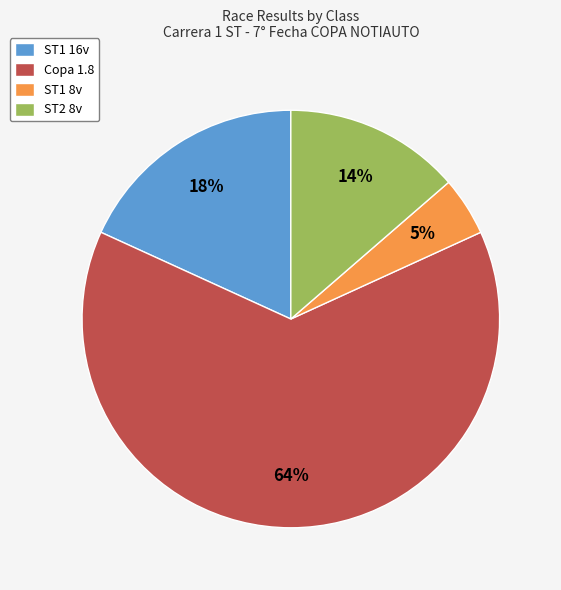

To the nearest percent, what percentage of the pie is ST1 16v?

18%